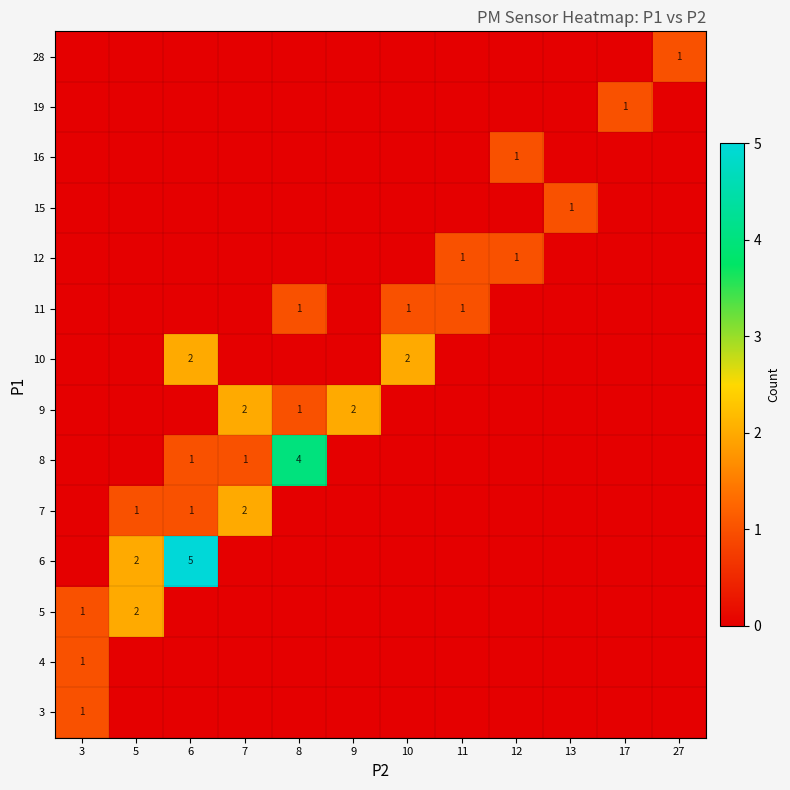

At which label is row_4 closest to 1?

5